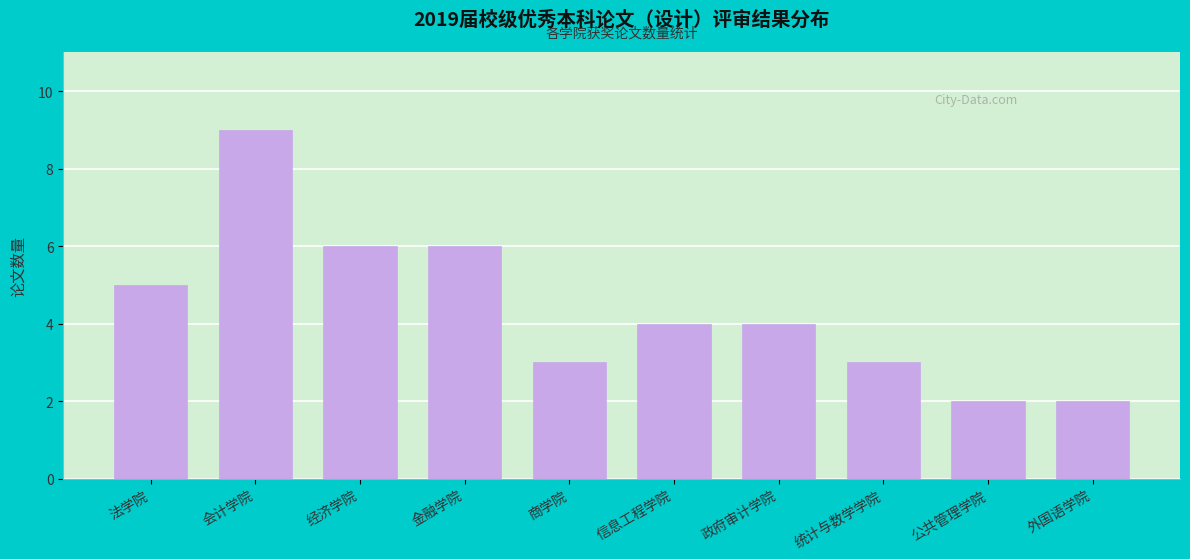

Reading left to right, what are all the values shown in this chart?

5	9	6	6	3	4	4	3	2	2